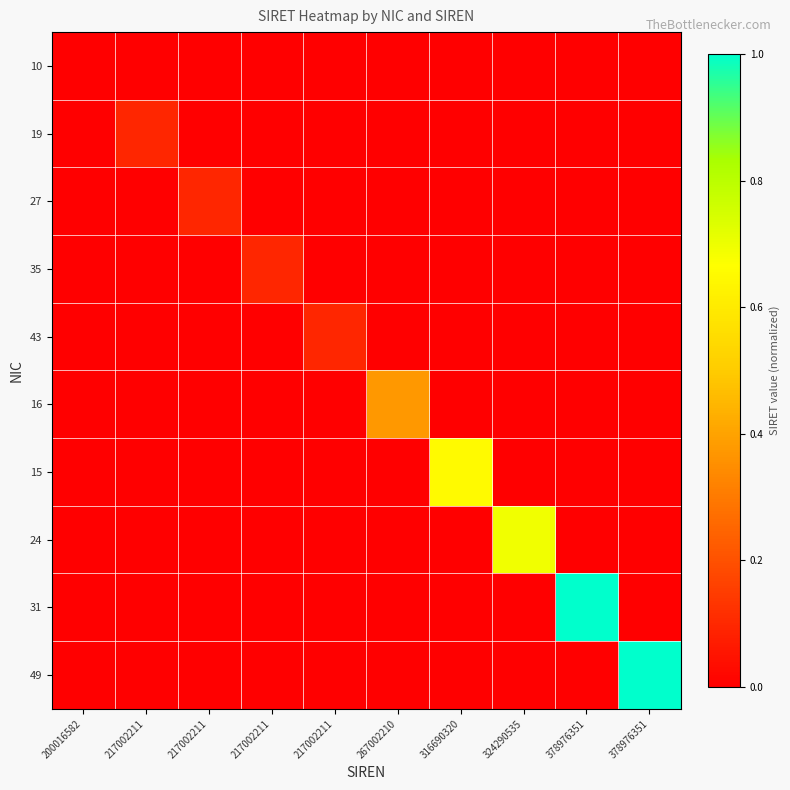

At which category does the chart reach its minimum across all series?

200016582